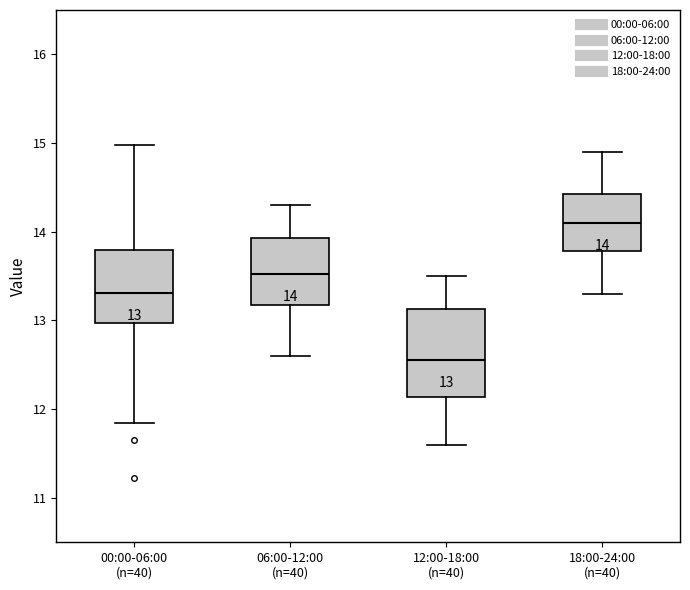

Which box's median line is the lowest?

12:00-18:00 (n=40)